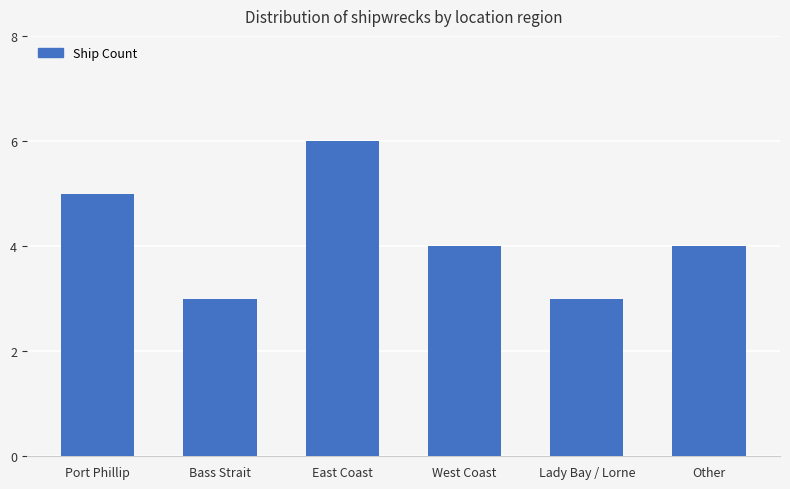

What is the sum of the values at West Coast and Port Phillip?

9